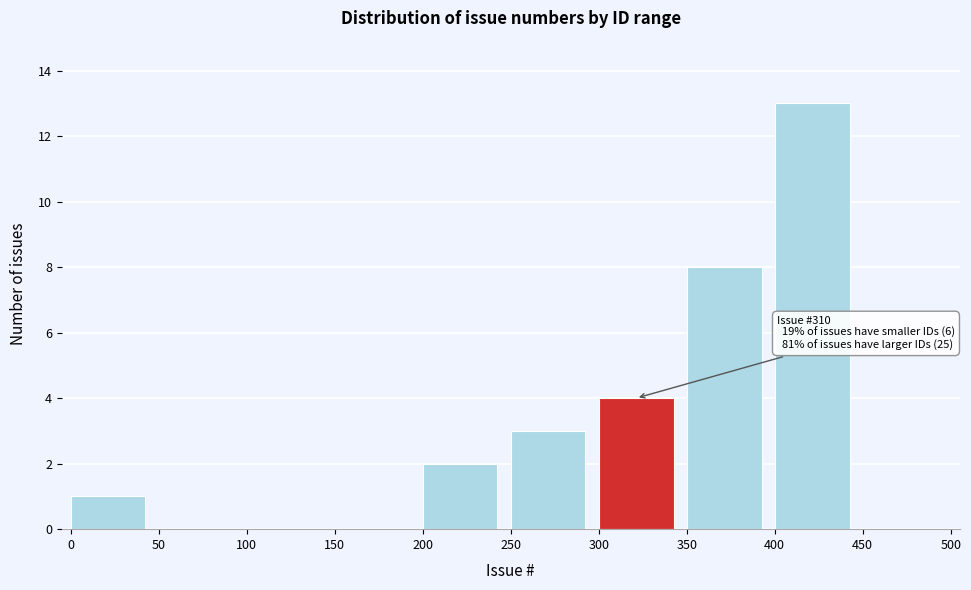

Over which range of the x-axis is the bar tallest?

400 to 450